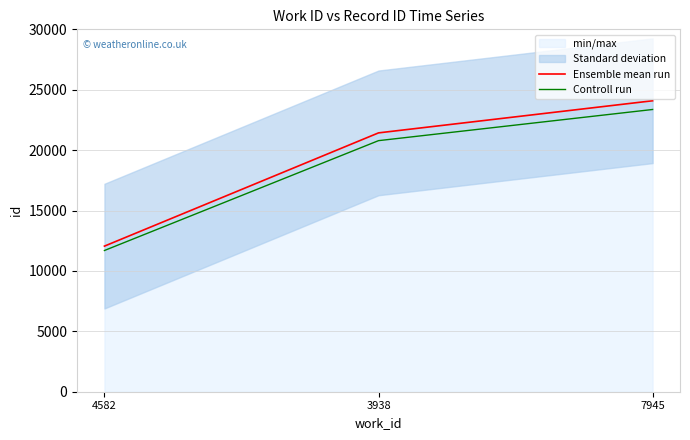

Which series changed the most between 4582 and 7945?

Ensemble mean run